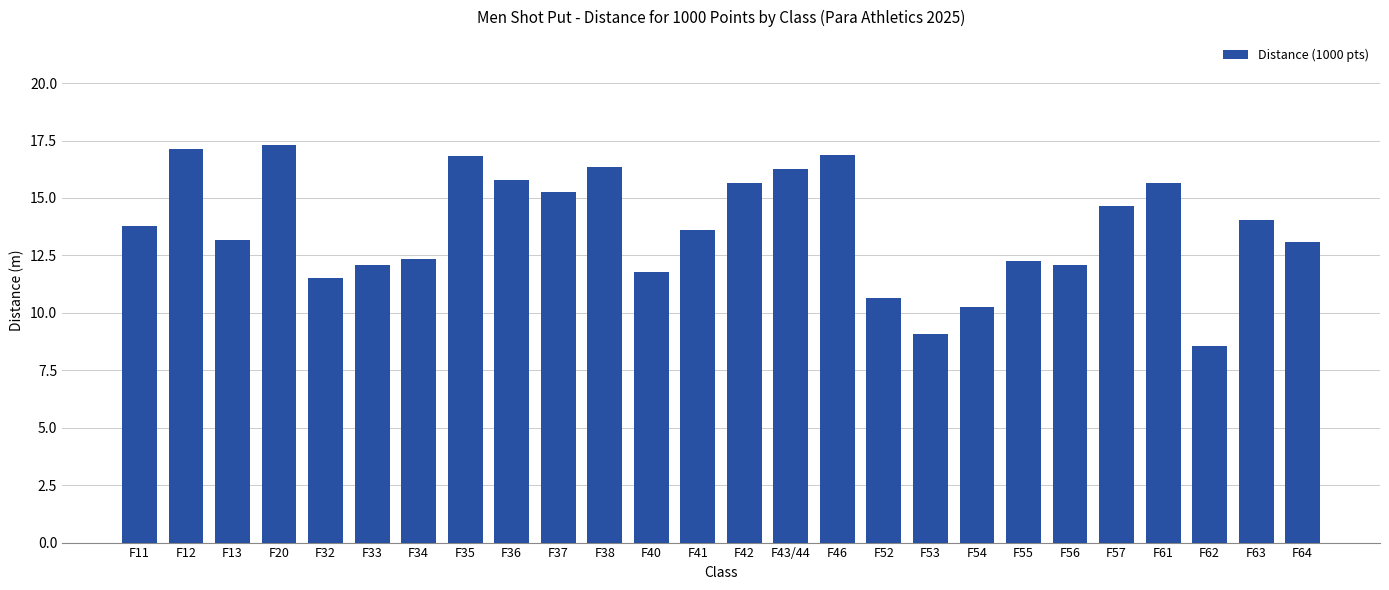

The value at F35 is 16.8. True or false?

True